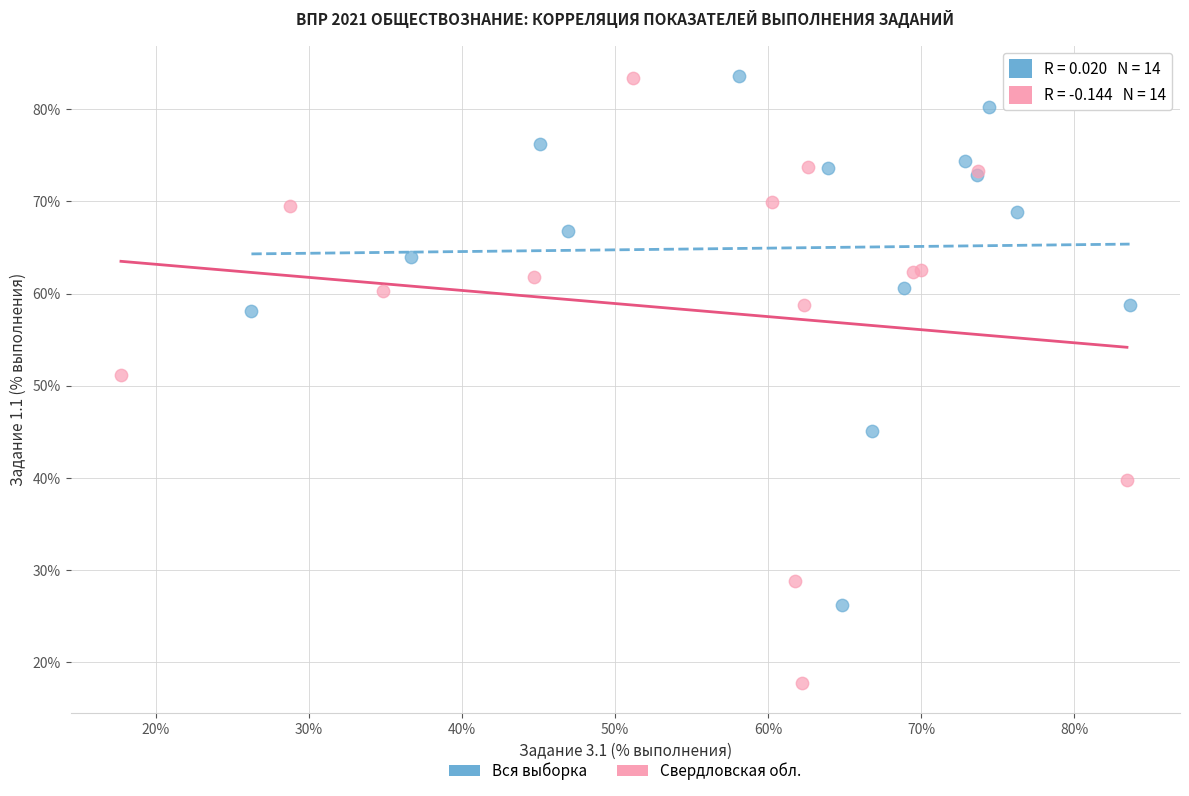

Which series has the widest spread of Y values?

Свердловская обл.